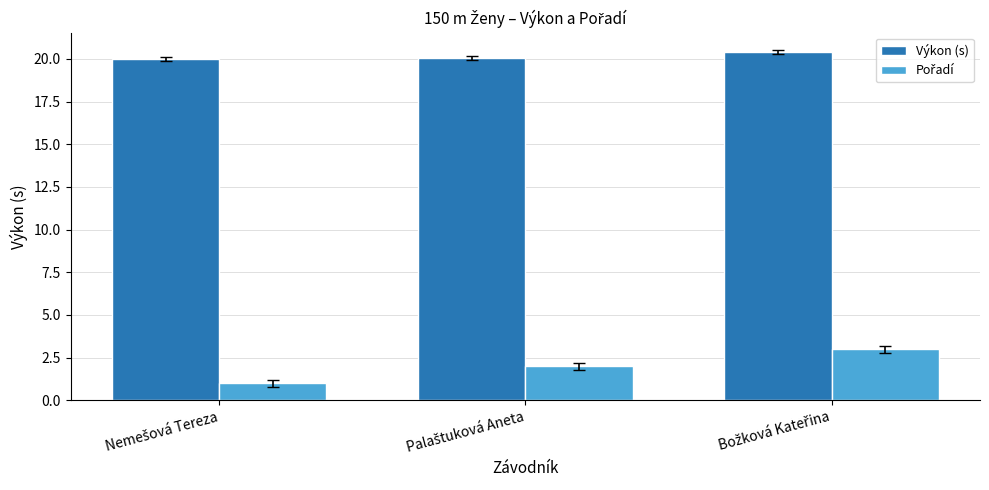

What is the maximum value shown in the chart?

20.4